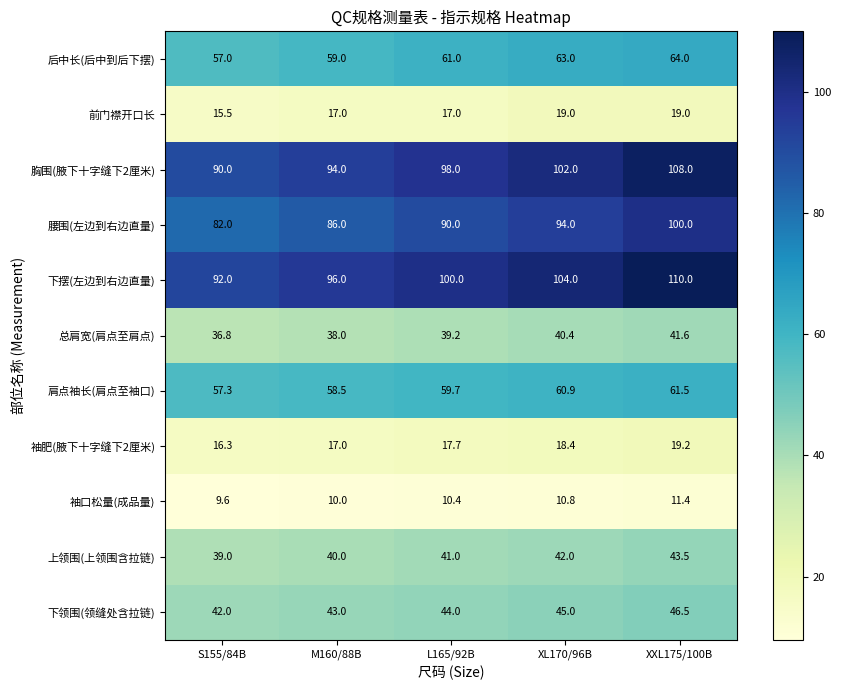

What is the difference between the maximum and second lowest values in the 袖口松量(成品量) series?

1.4